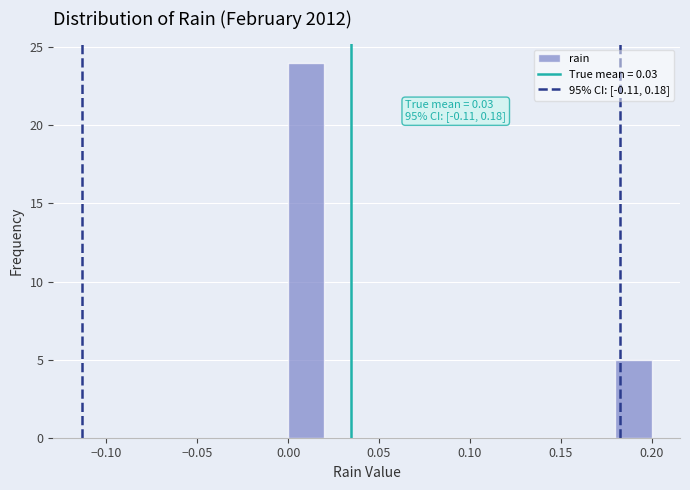

Over which range of the x-axis is the bar tallest?

0.00 to 0.02